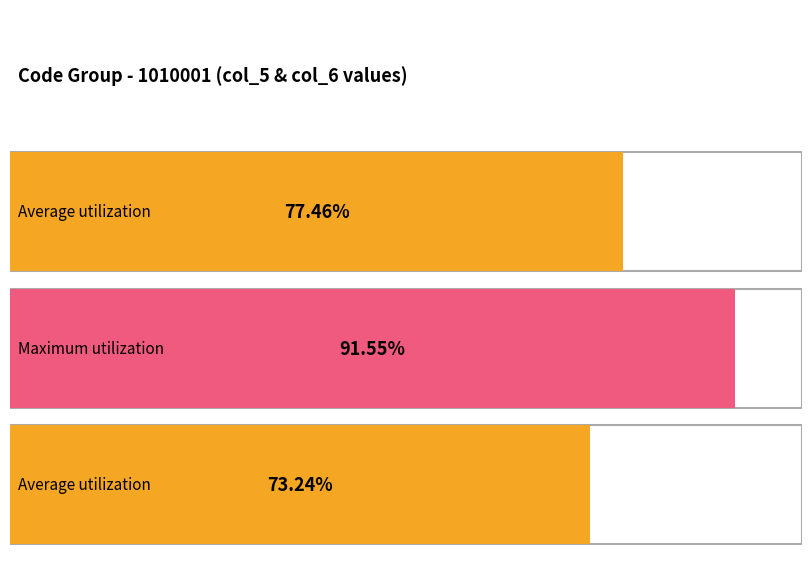

What are all the series names shown in the legend?

col_5, col_6